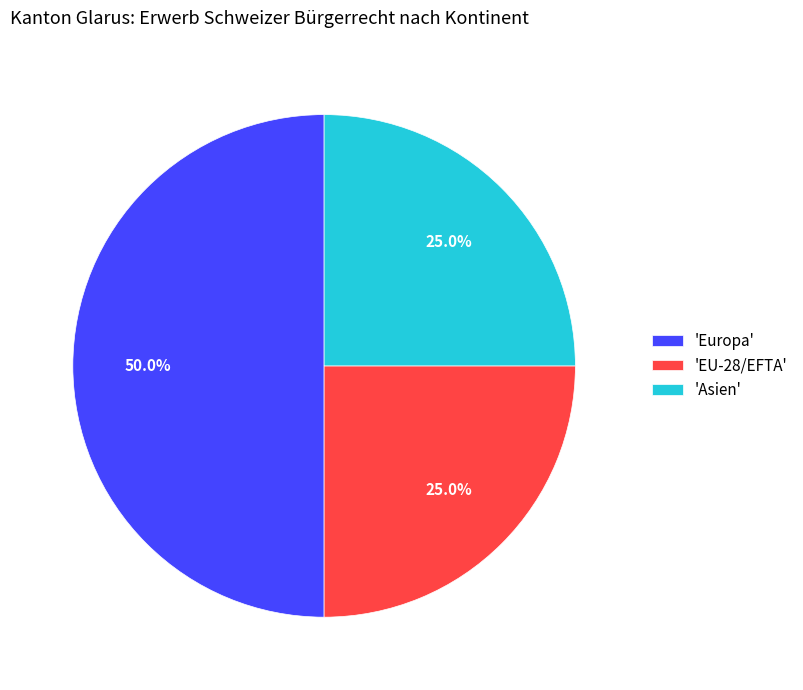

Which slice is the largest?

'Europa'